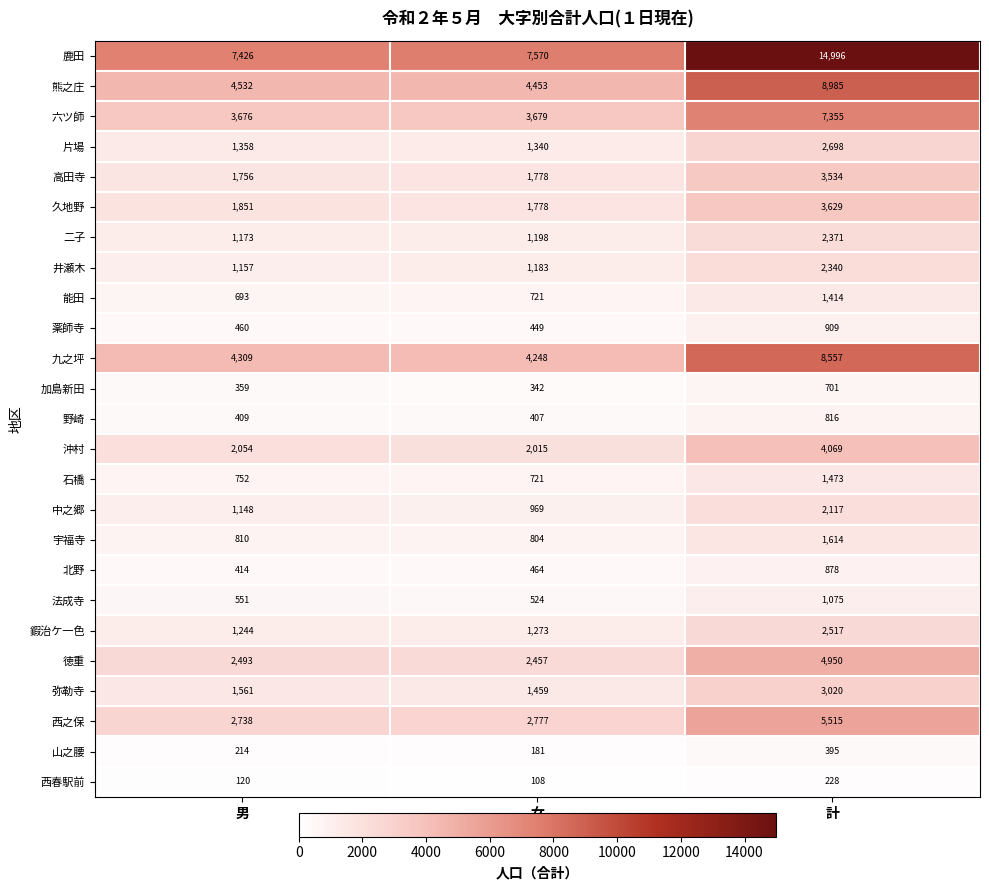

Is it true that 中之郷 equals 458 at 女?

False